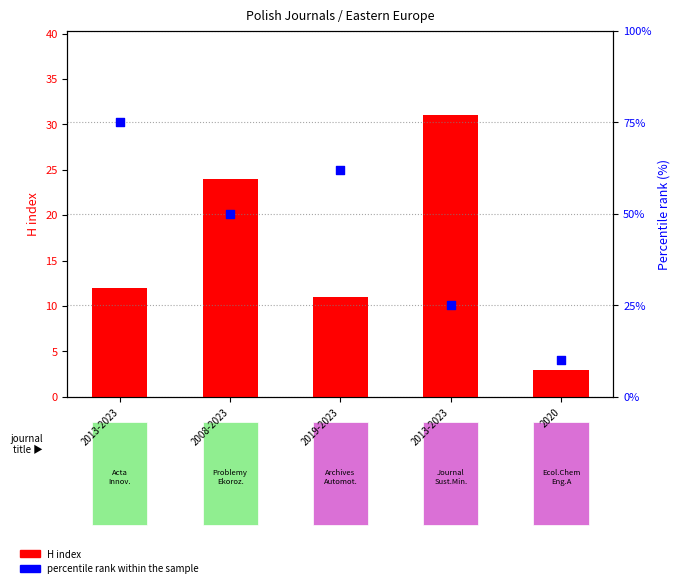

Which series reaches the maximum Y coordinate?

percentile rank within the sample